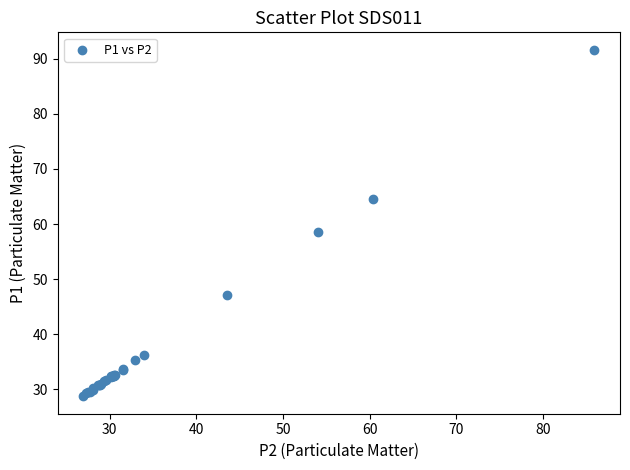

What Y value in the scatter plot is closest to 60?

58.6